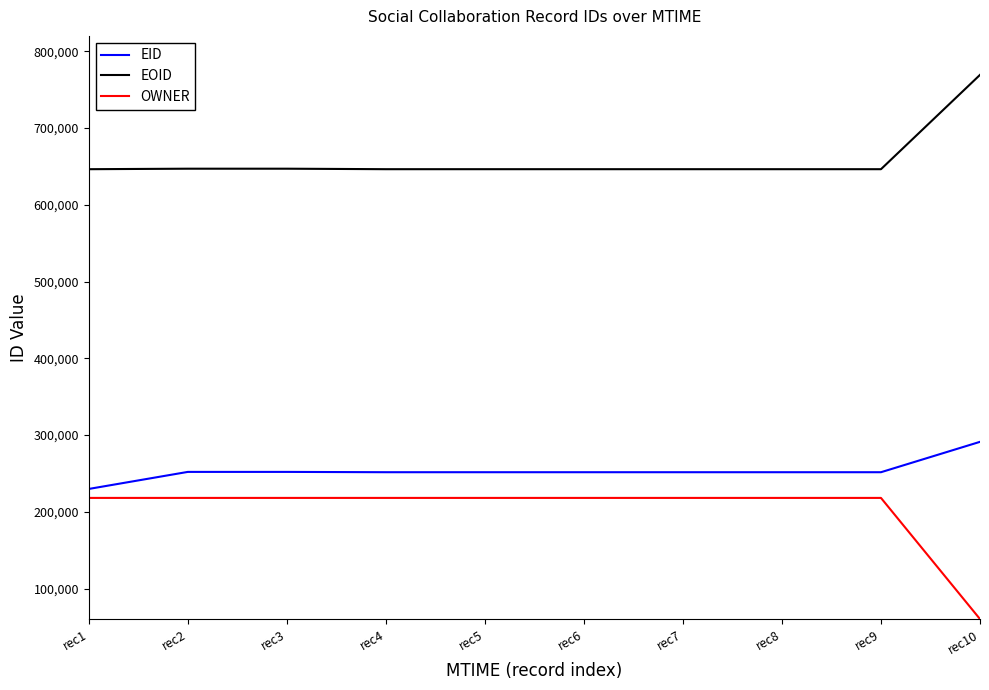

True or false: OWNER and EOID cross at least once.

False